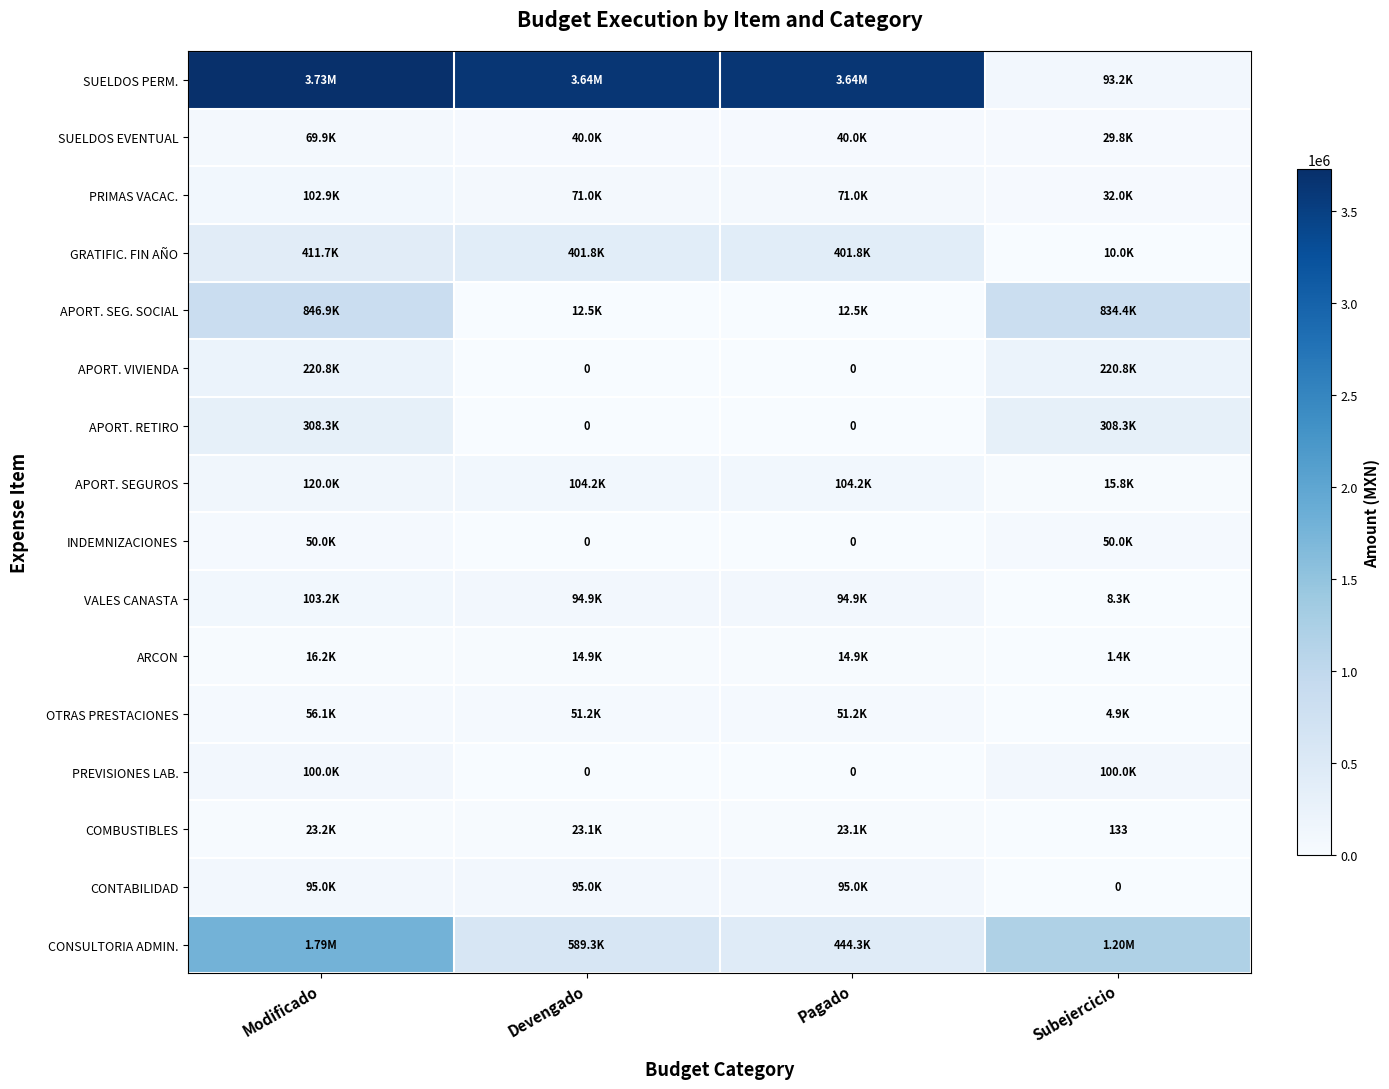

Where is SUELDOS PERM. nearest to the value 1911248?

Devengado